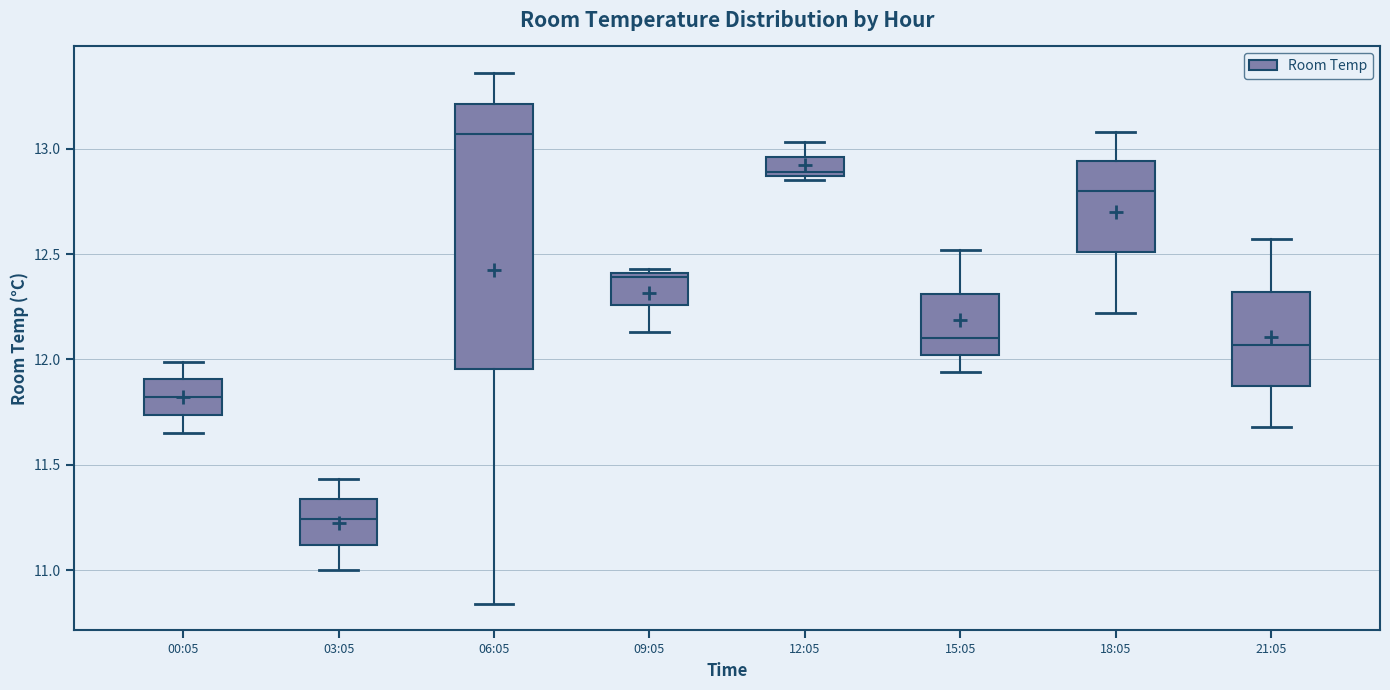

Comparing the boxes themselves (not the whiskers), which one is the tallest?

06:05